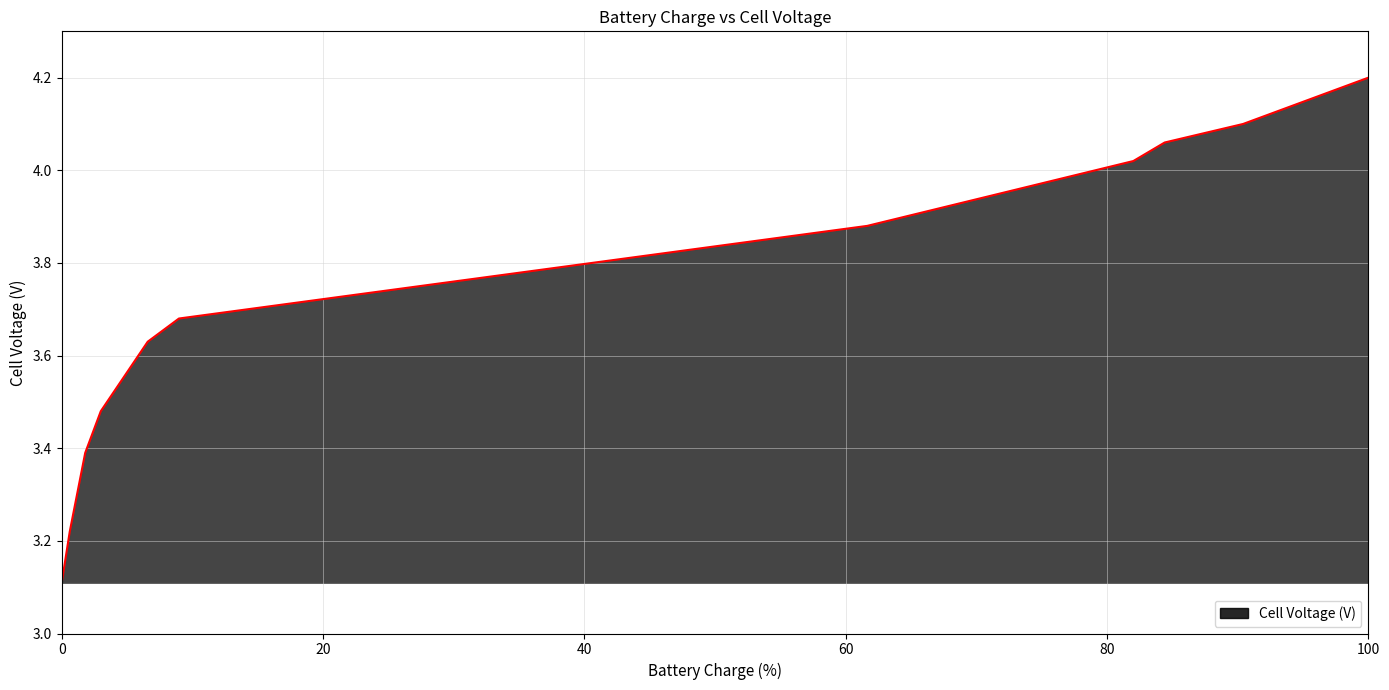

What is the minimum value shown in the chart?

3.1